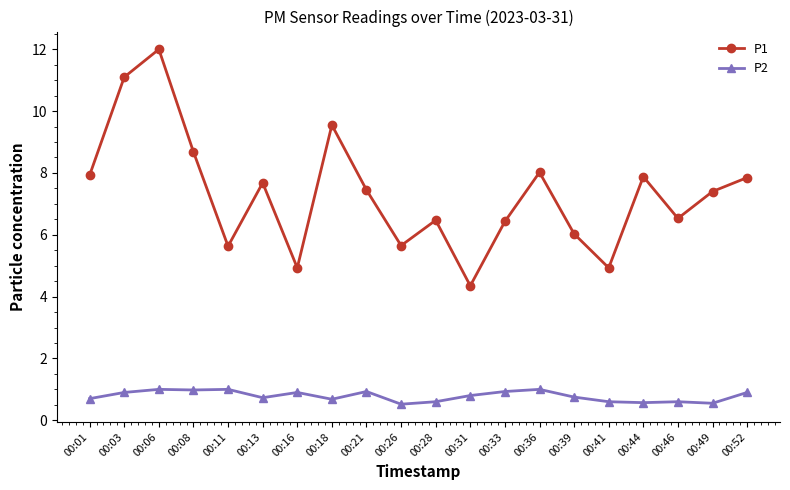

What is the highest value of the P1 series?

12.0